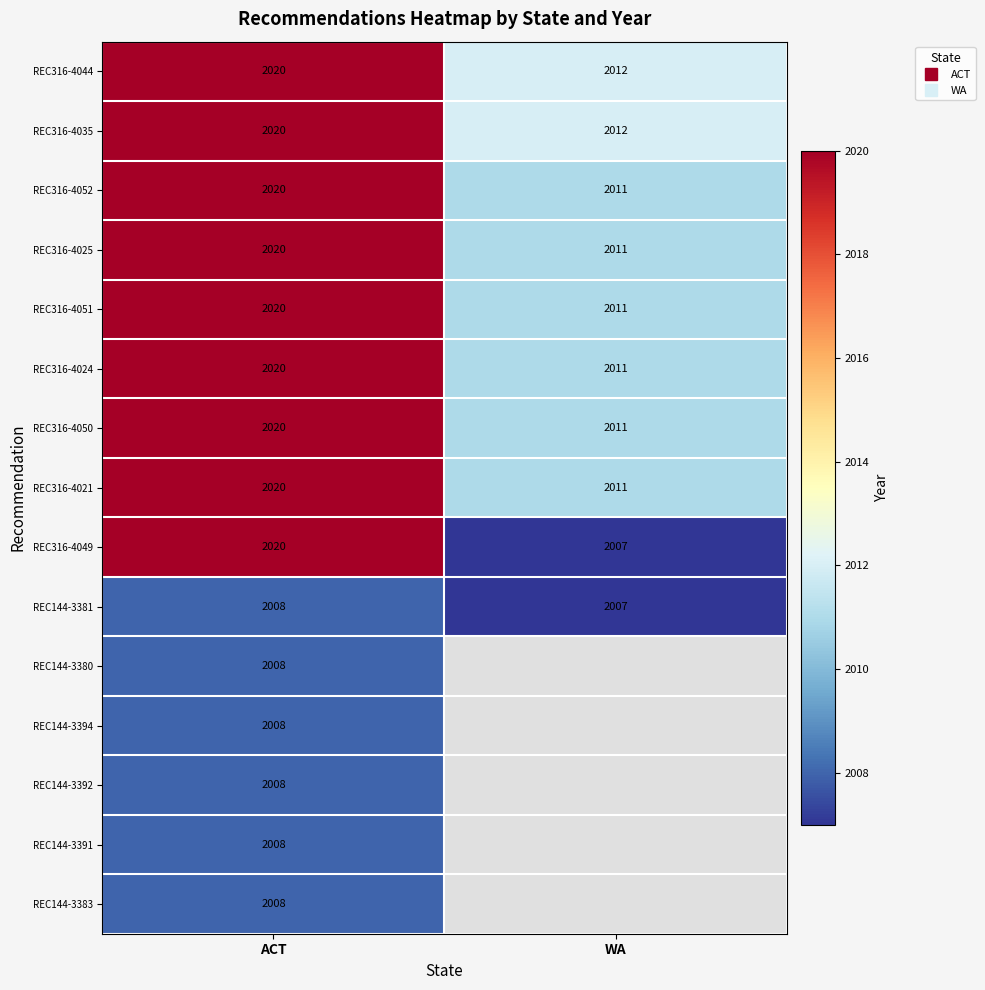

Rank the series by their maximum value, from lowest to highest.

REC144-3381, REC144-3380, REC144-3394, REC144-3392, REC144-3391, REC144-3383, REC316-4044, REC316-4035, REC316-4052, REC316-4025, REC316-4051, REC316-4024, REC316-4050, REC316-4021, REC316-4049